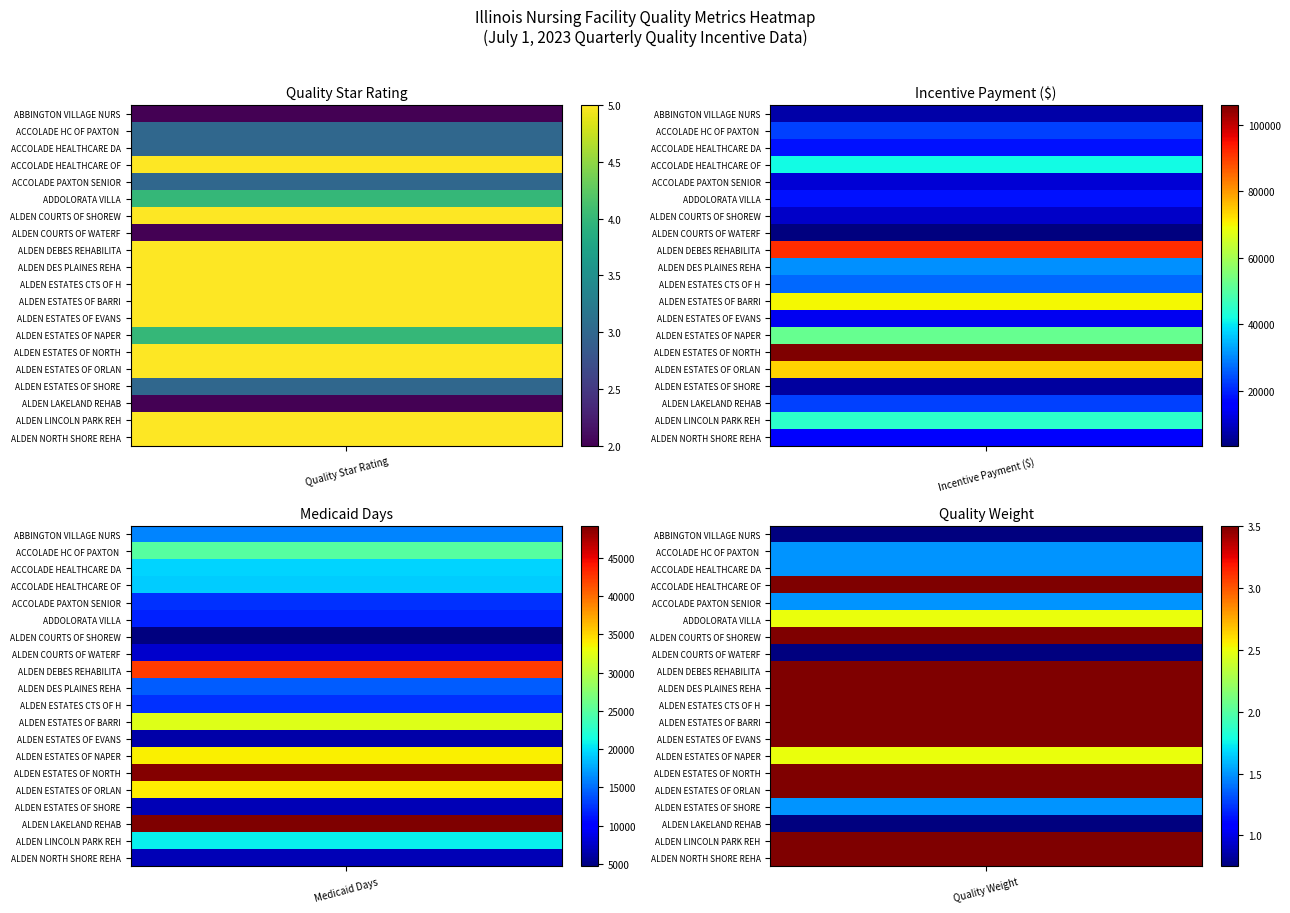

True or false: ALDEN ESTATES CTS OF HUNTLEY has a value of 12469.0 at medicaid_days.

True